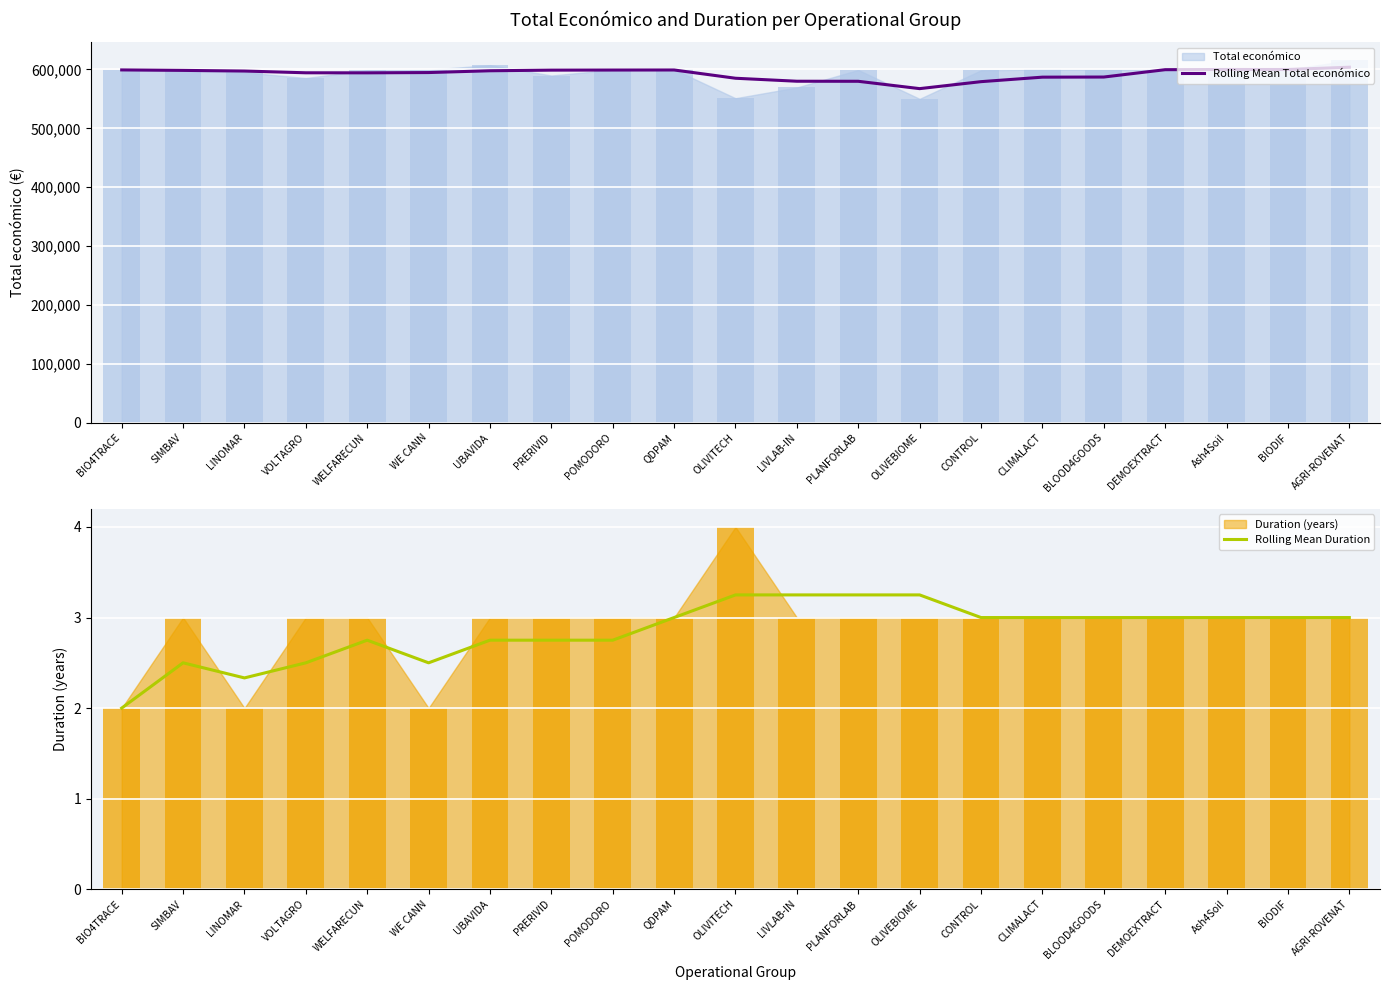

What is the greatest value displayed?

603836.2